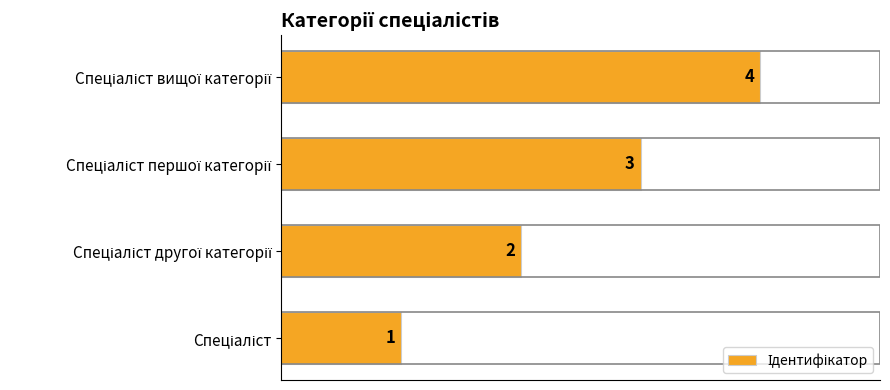

How many bars are there in total?

4